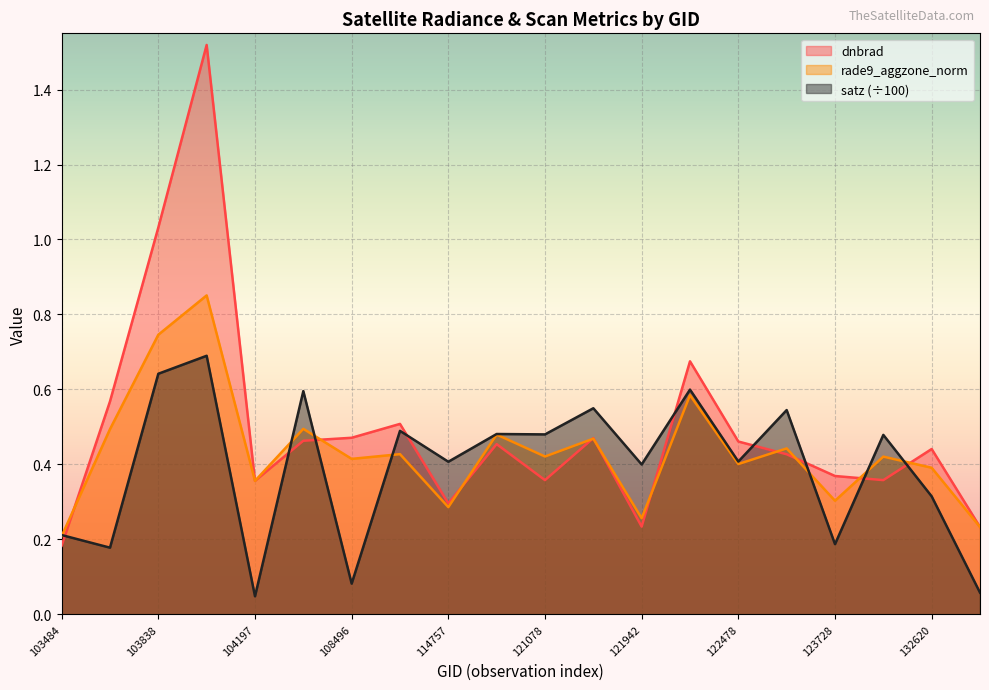

Rank the series by their maximum value, from lowest to highest.

satz (÷100), rade9_aggzone_norm, dnbrad